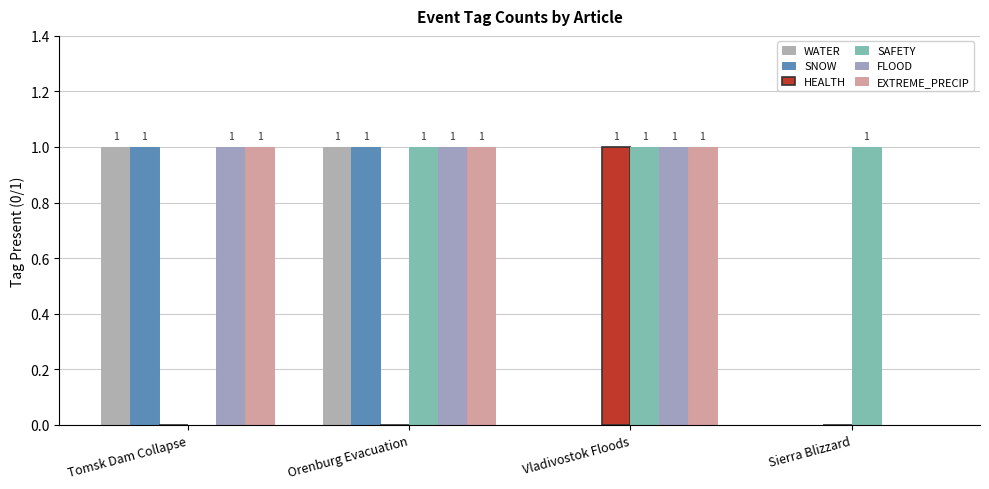

At which category is the sum across all series the highest?

Orenburg Evacuation